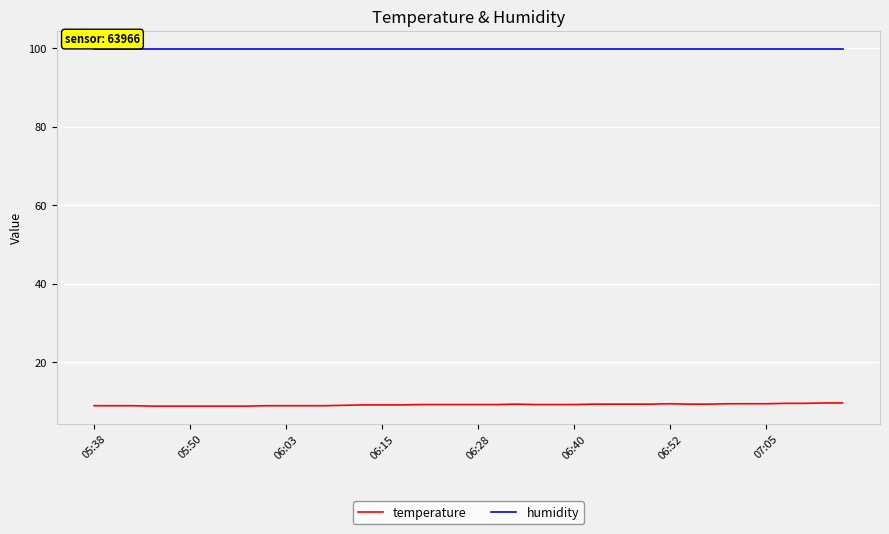

What is the average value of the humidity series?

99.9